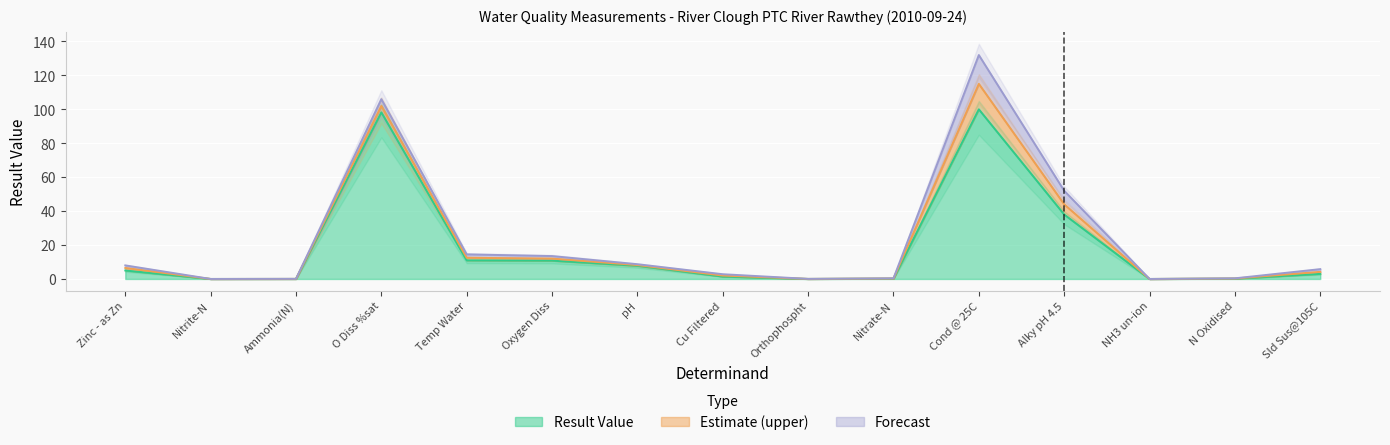

Rank the series by their maximum value, from lowest to highest.

Result Value, Estimate (upper), Forecast